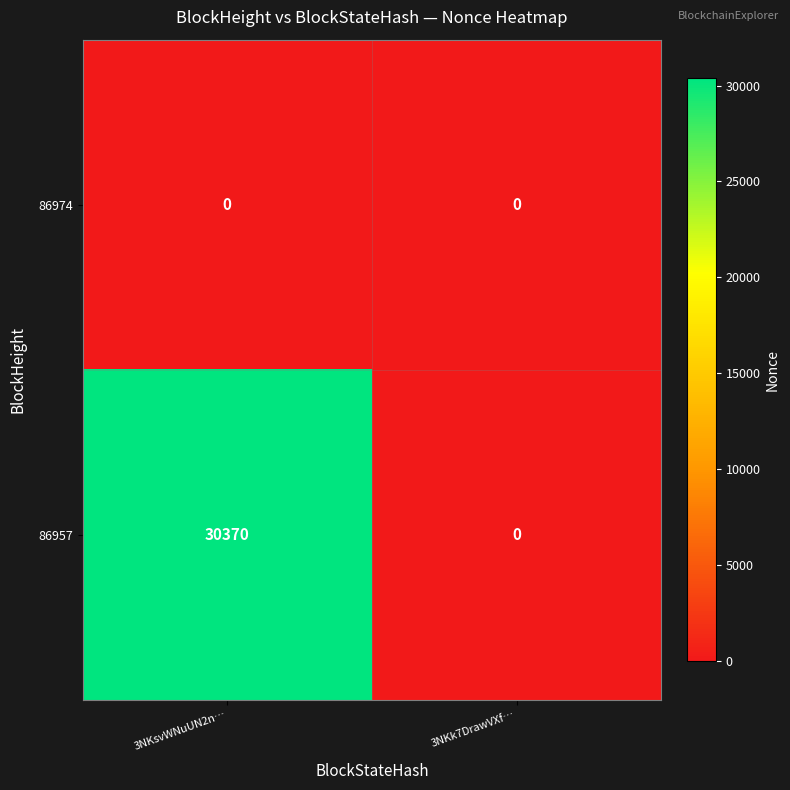

Which series has the largest total across all categories?

86957